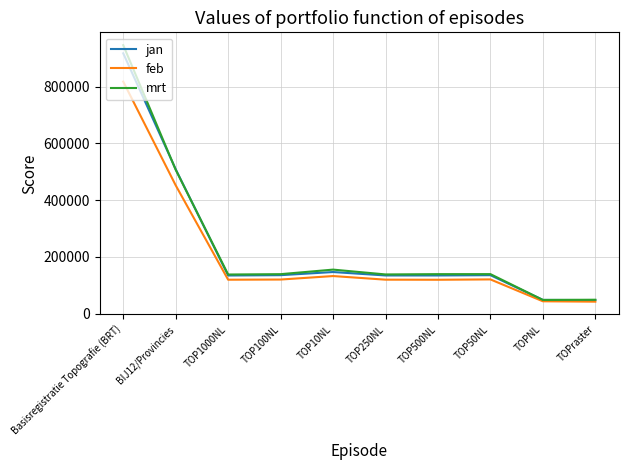

Rank the series by their average value, from highest to lowest.

mrt, jan, feb